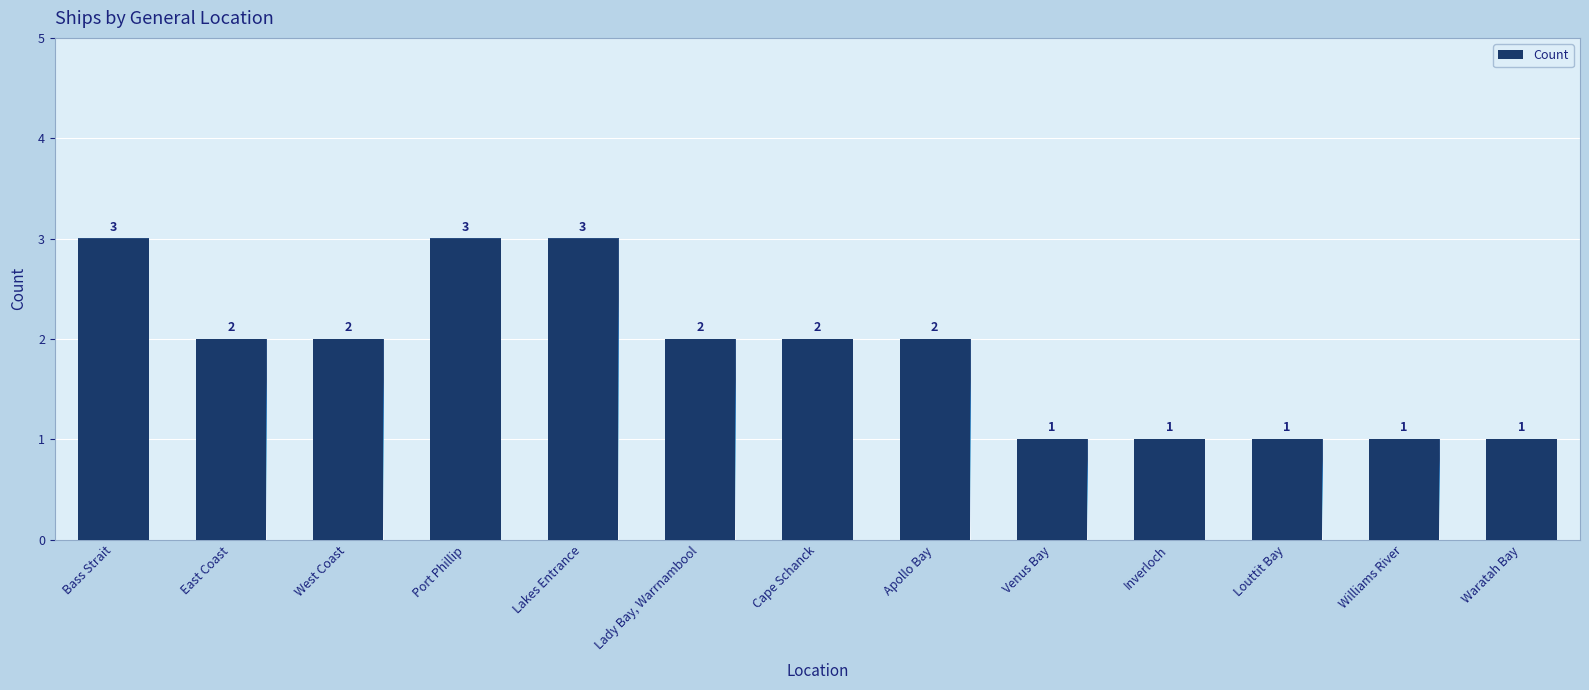

Approximately how many times larger is the value at West Coast compared to Inverloch?

2.0